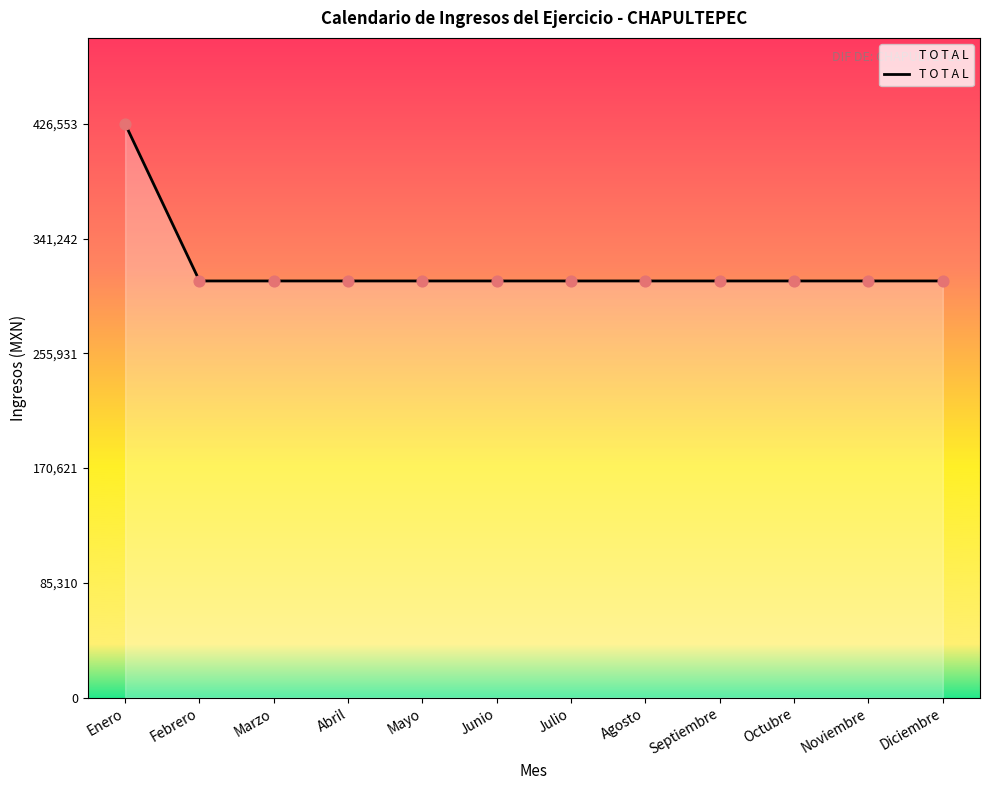

What is the ratio of the value at Julio to the value at Septiembre?

1.0